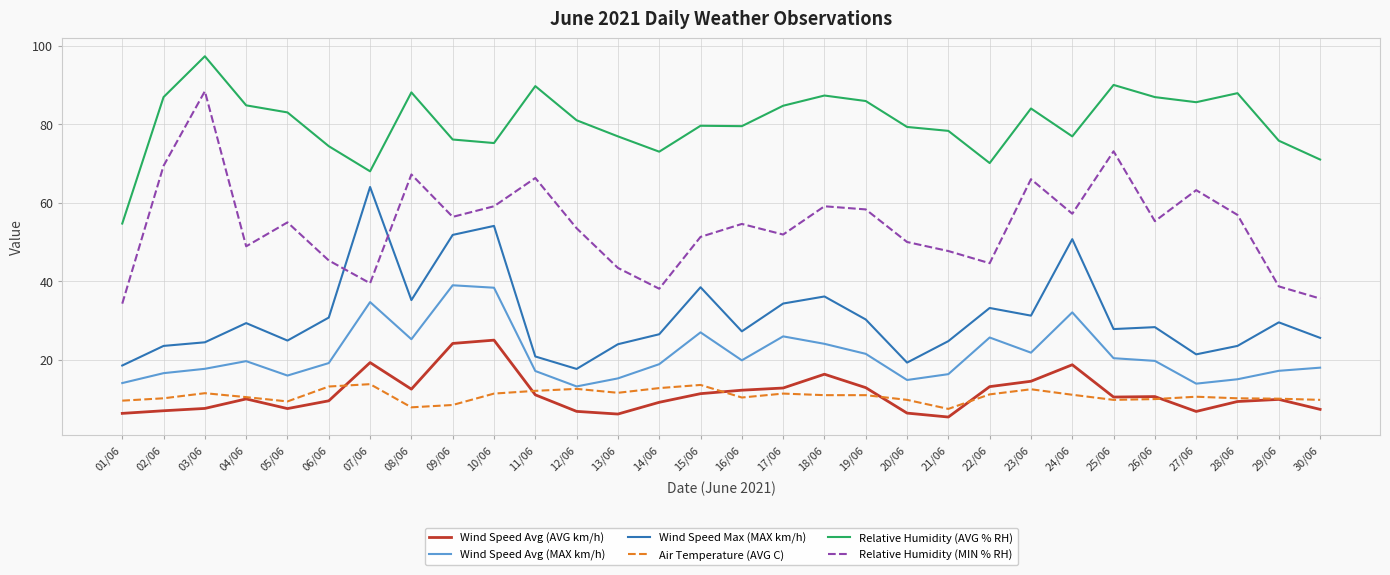

What is the spread (max minus min) of values at 24/06?

65.8